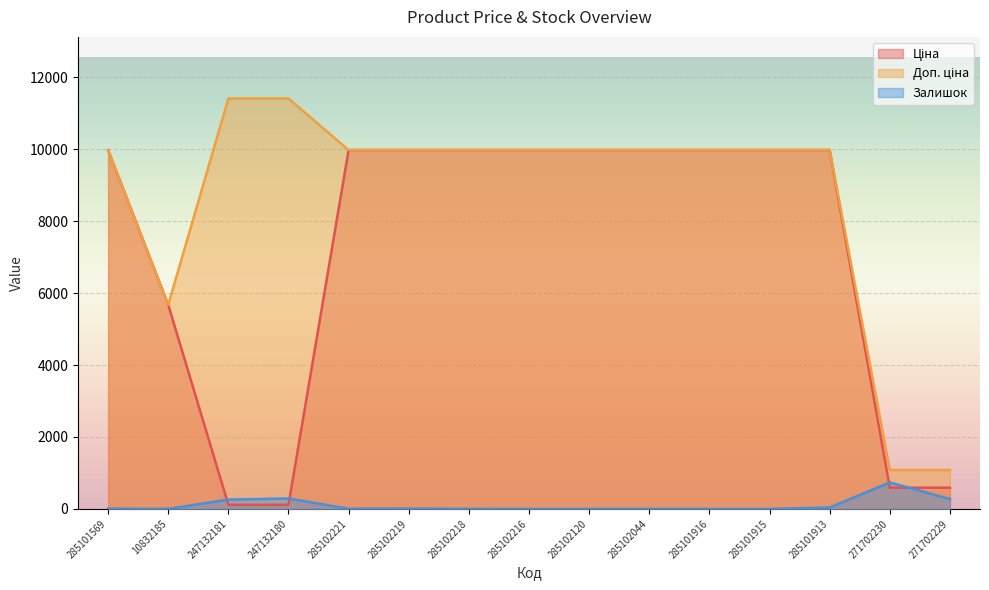

Reading left to right, extract all data points from this chart.

Ціна: 285101569=9975.0	10832185=5673.8	247132181=114.1	247132180=114.1	285102221=9975.0	285102219=9975.0	285102218=9975.0	285102216=9975.0	285102120=9975.0	285102044=9975.0	285101916=9975.0	285101915=9975.0	285101913=9975.0	271702230=589.9	271702229=589.9
Доп. ціна: 285101569=9975.0	10832185=5673.8	247132181=11410.0	247132180=11410.0	285102221=9975.0	285102219=9975.0	285102218=9975.0	285102216=9975.0	285102120=9975.0	285102044=9975.0	285101916=9975.0	285101915=9975.0	285101913=9975.0	271702230=1081.7	271702229=1081.7
Залишок: 285101569=7.0	10832185=2.0	247132181=260.0	247132180=290.0	285102221=5.0	285102219=9.0	285102218=3.0	285102216=0.0	285102120=0.0	285102044=1.0	285101916=0.0	285101915=0.0	285101913=39.0	271702230=736.0	271702229=273.0